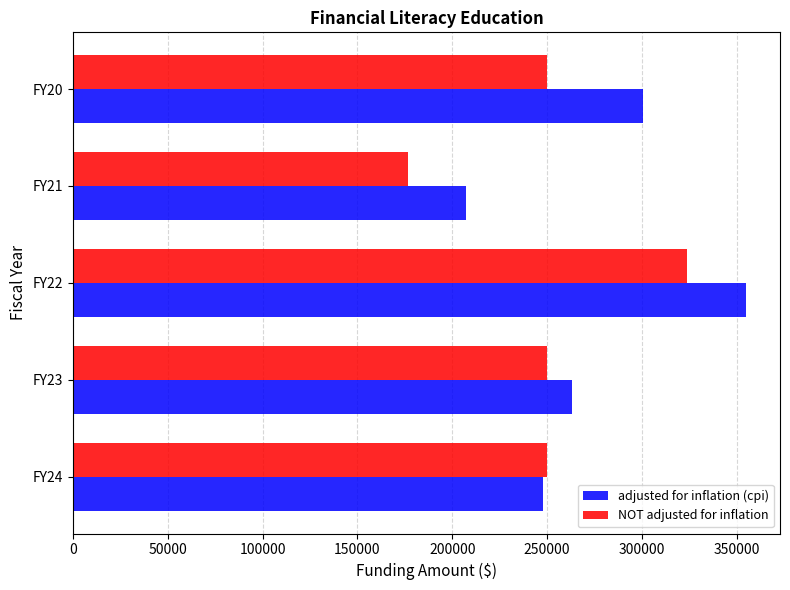

What is the average value of the NOT adjusted for inflation series?

250000